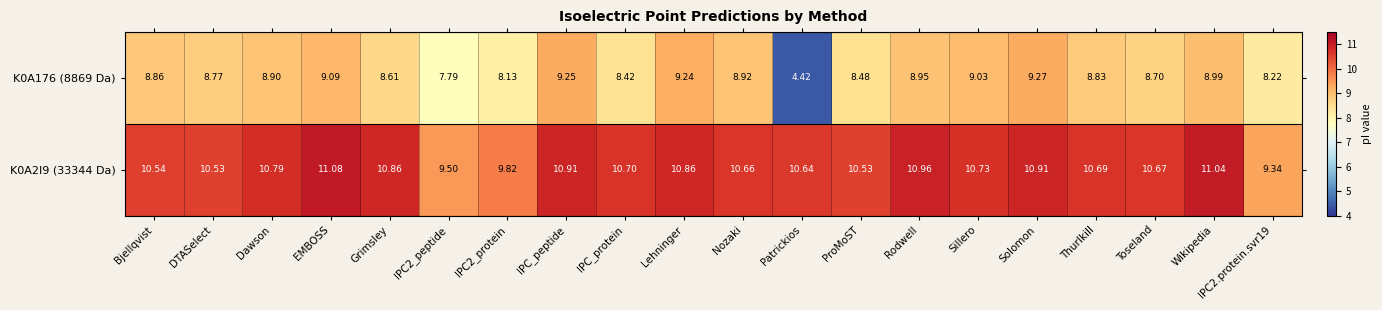

Is the value of K0A2I9 (33344 Da) at Grimsley greater than the value of K0A176 (8869 Da) at Dawson?

Yes